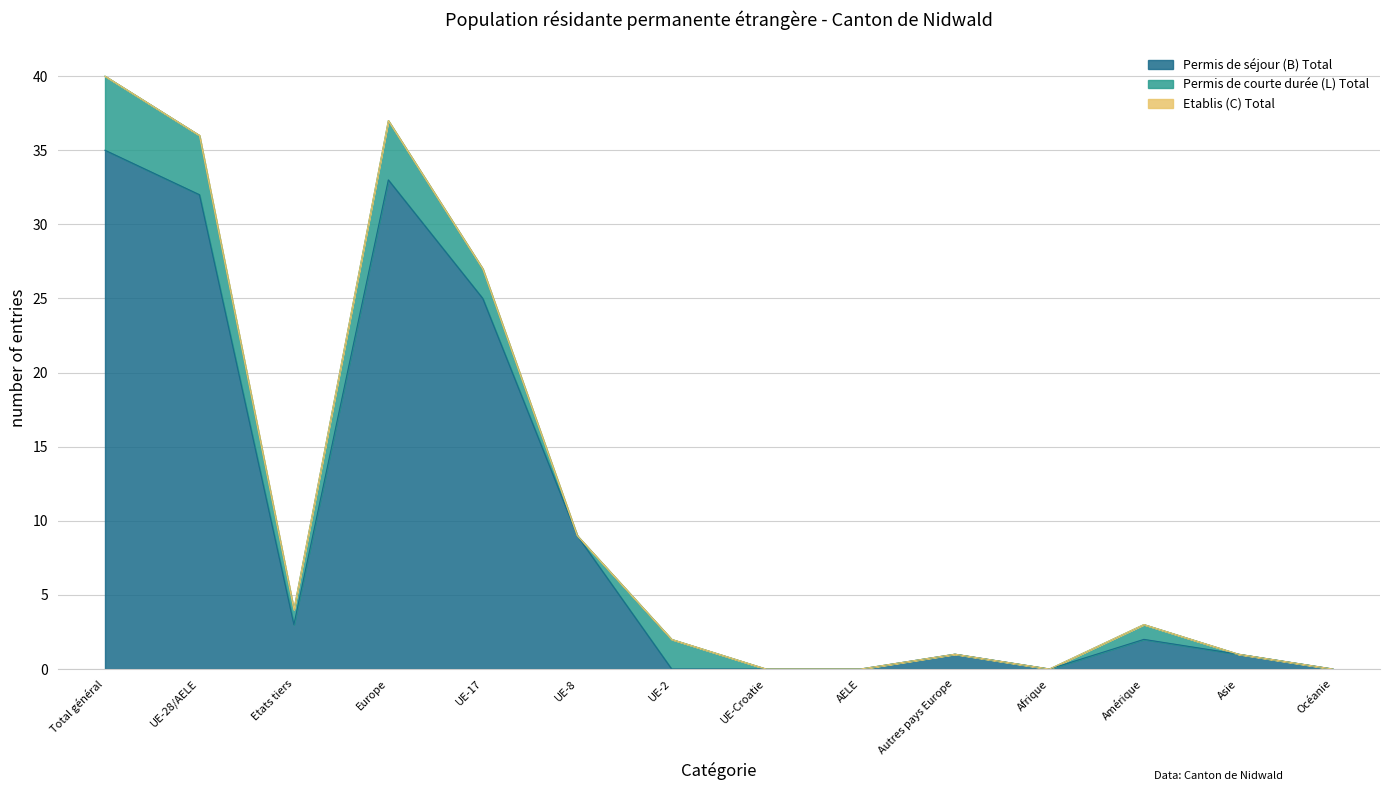

What is the label of the 3rd point from the right?

Amérique